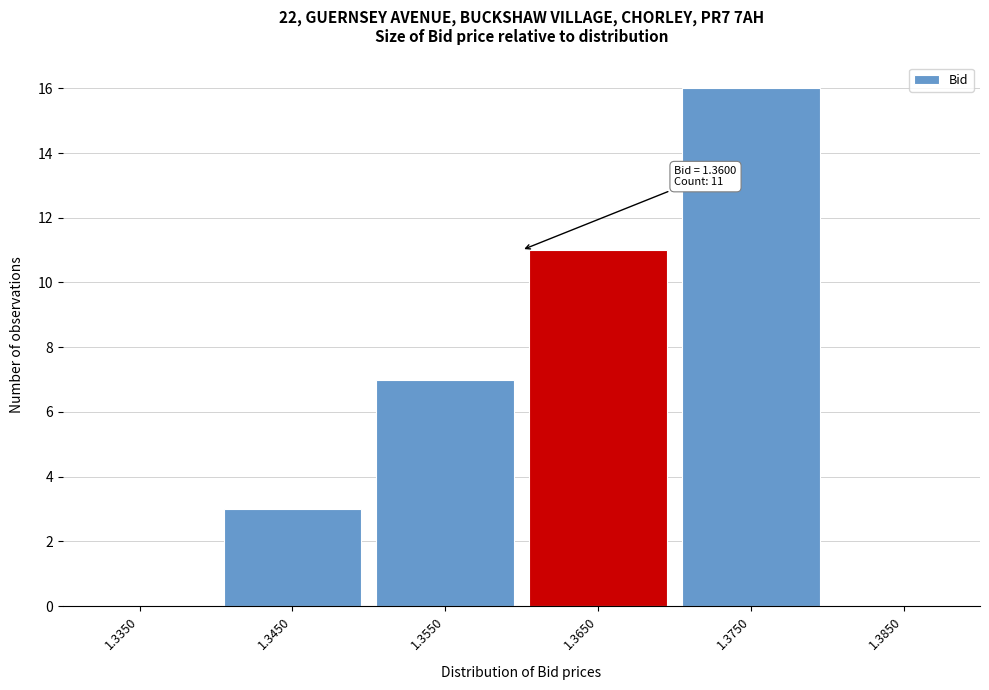

Over which range of the x-axis is the bar tallest?

1.37 to 1.38